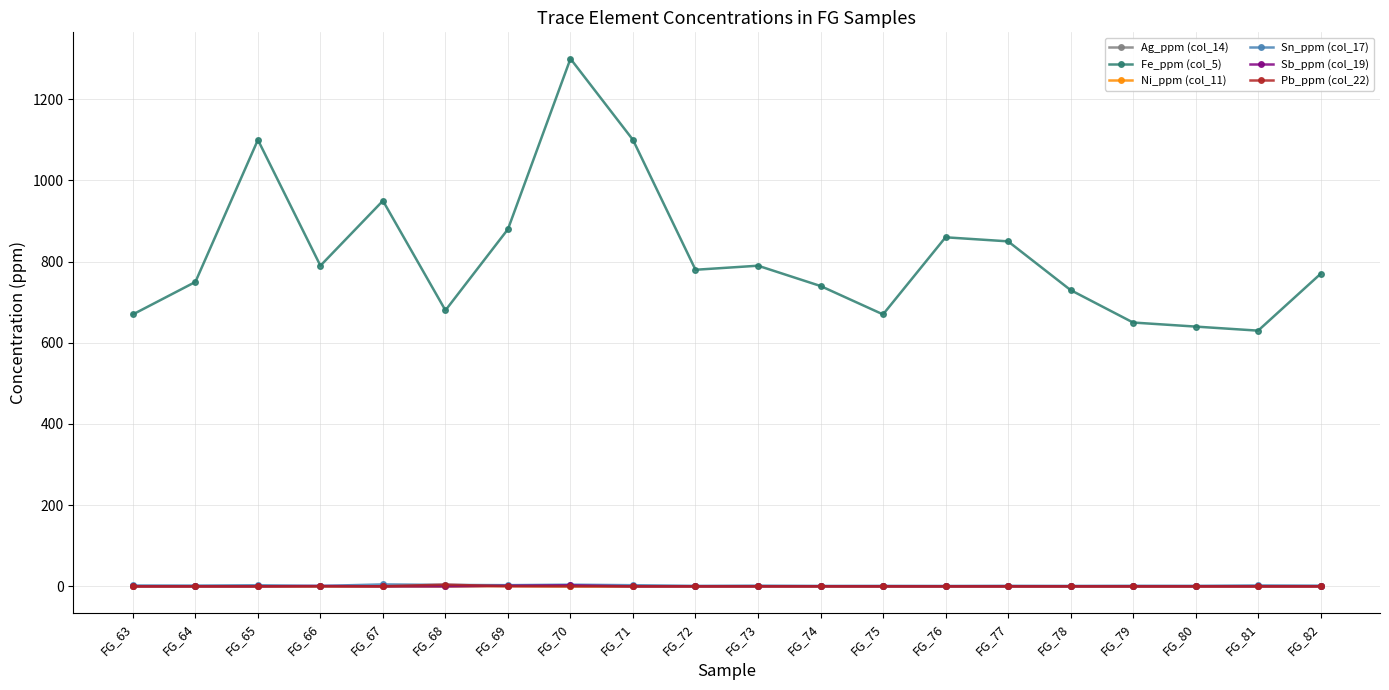

What is the total value across all series at FG_65?

1102.9